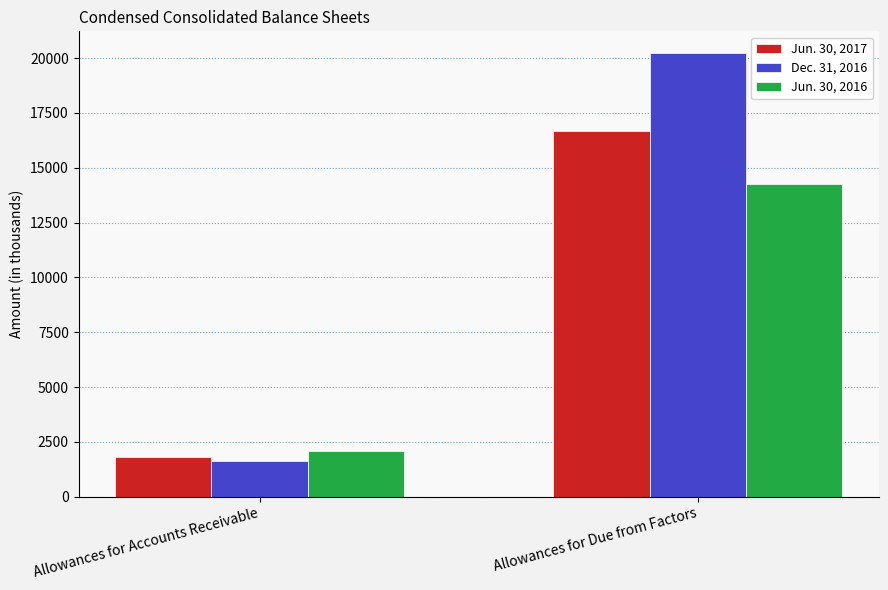

How many Dec. 31, 2016 values are between 1622 and 20209?

2